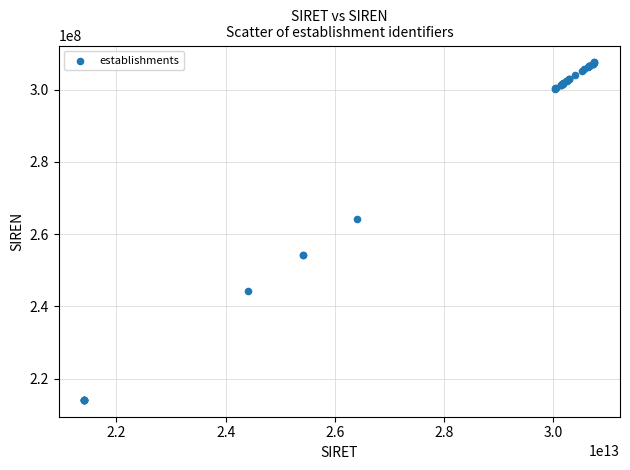

What Y value in the scatter plot is closest to 260812076?

264103284